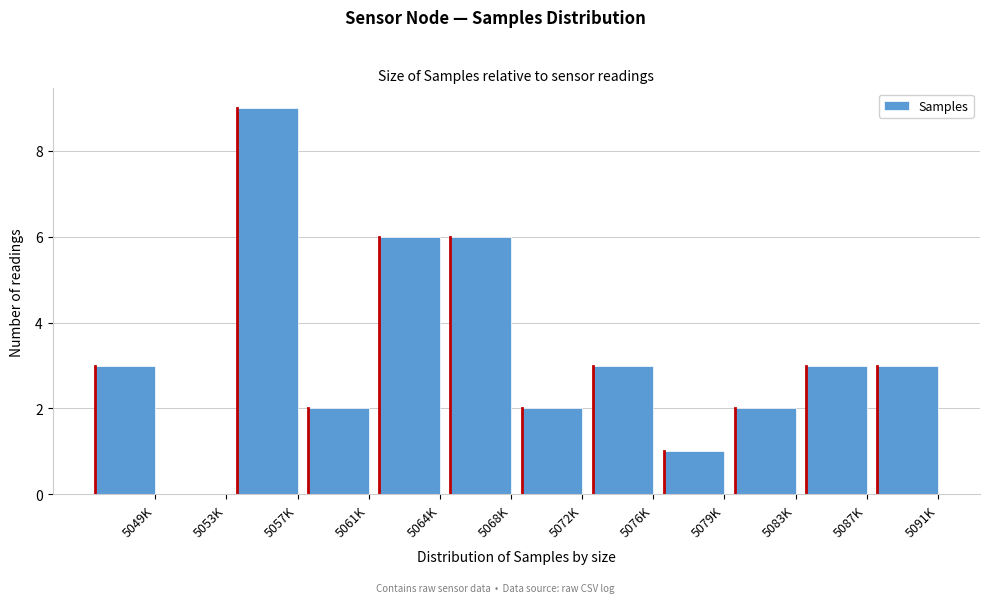

Reading left to right, extract all data points from this chart.

5049K=3	5053K=0	5057K=9	5061K=2	5064K=6	5068K=6	5072K=2	5076K=3	5079K=1	5083K=2	5087K=3	5091K=3